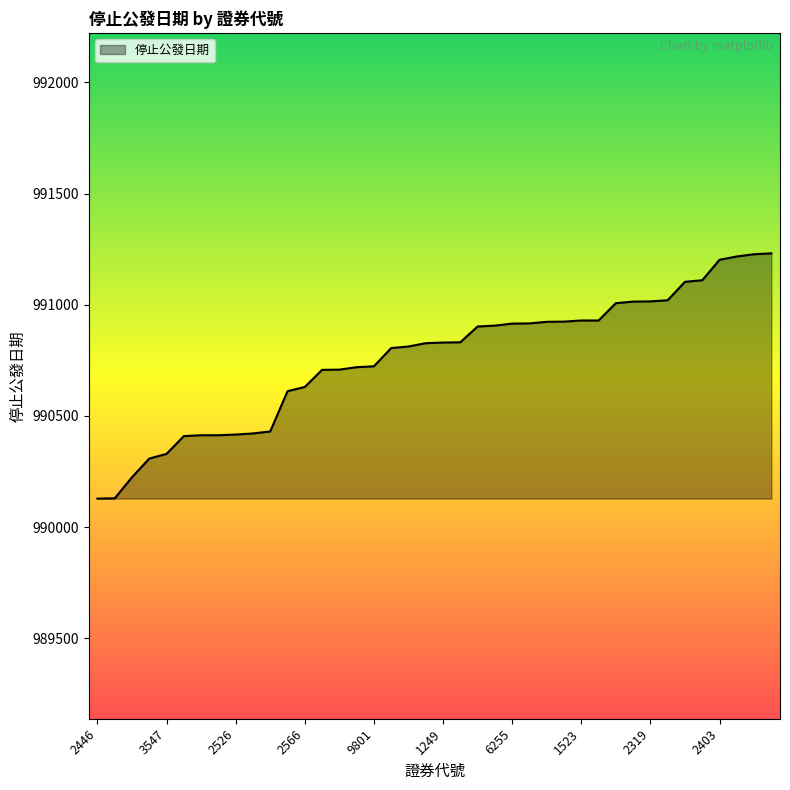

What is the difference between the maximum and minimum values?

1103